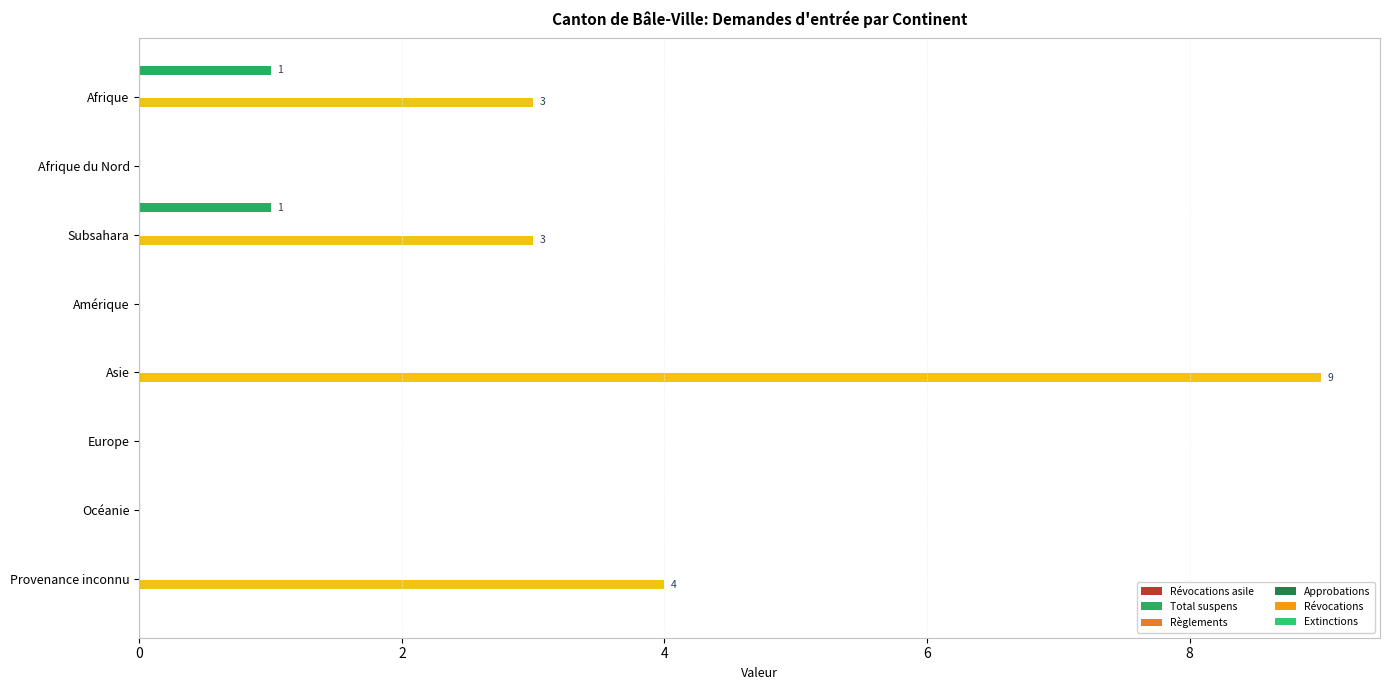

List the labels in order of Extinctions (col_15) value, smallest first.

Afrique, Afrique du Nord, Subsahara, Amérique, Asie, Europe, Océanie, Provenance inconnu